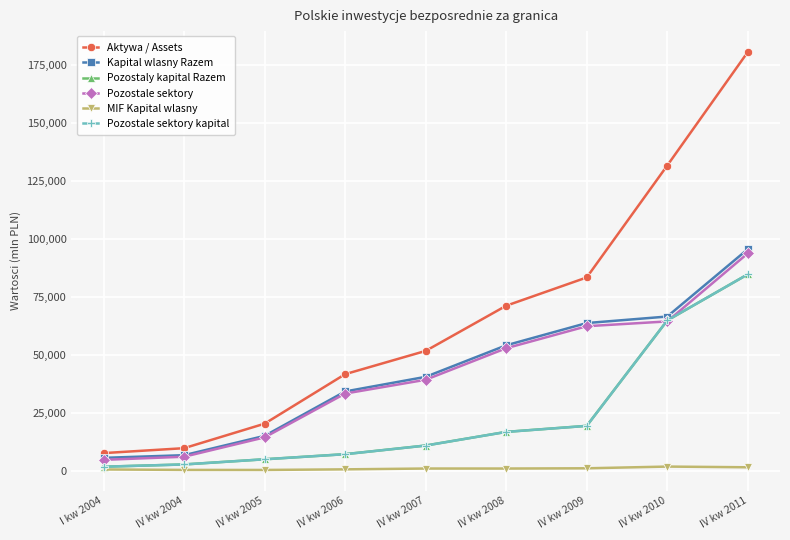

True or false: Aktywa / Assets and Pozostale sektory kapital cross at least once.

False